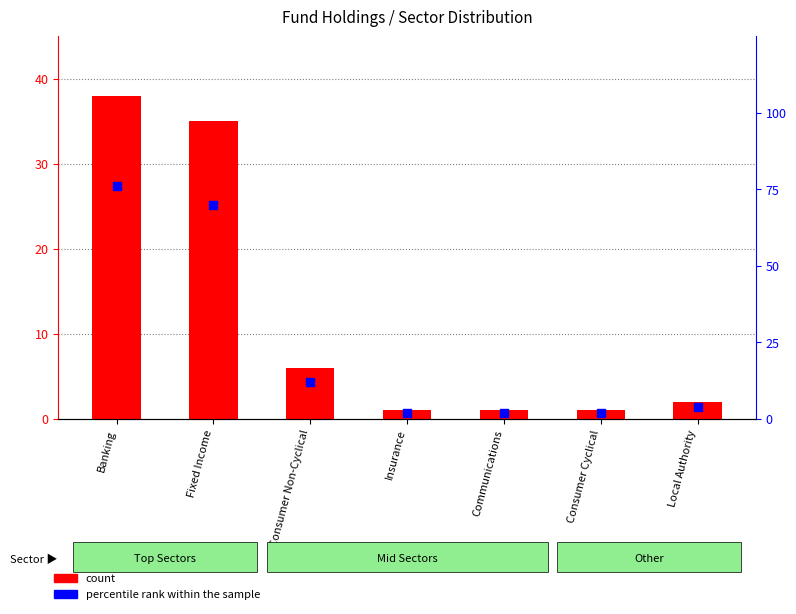

Which series contains the highest Y value?

percentile rank within the sample